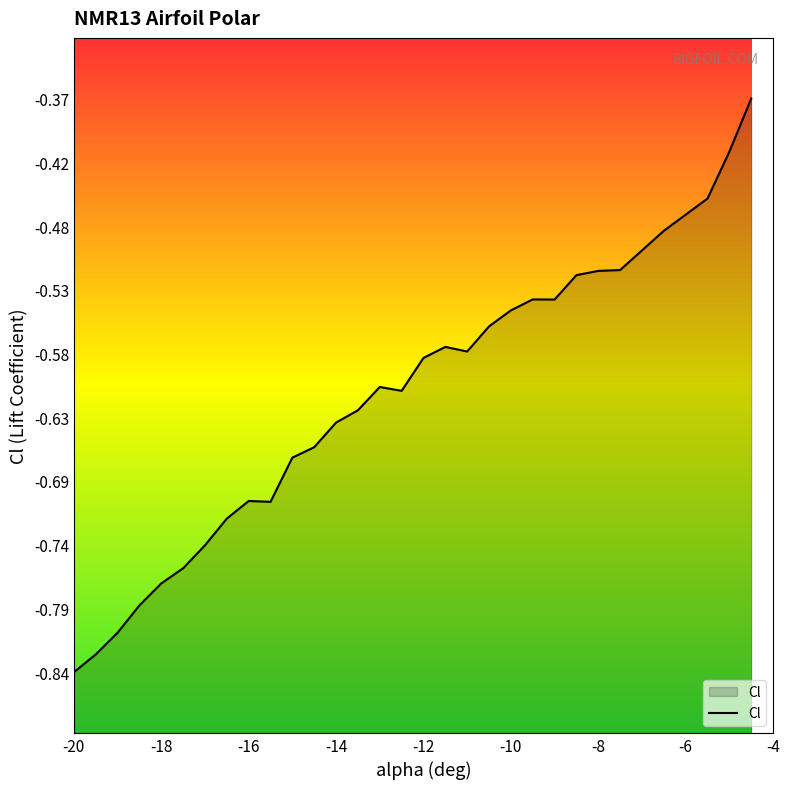

What position from the right is -12.5?

15